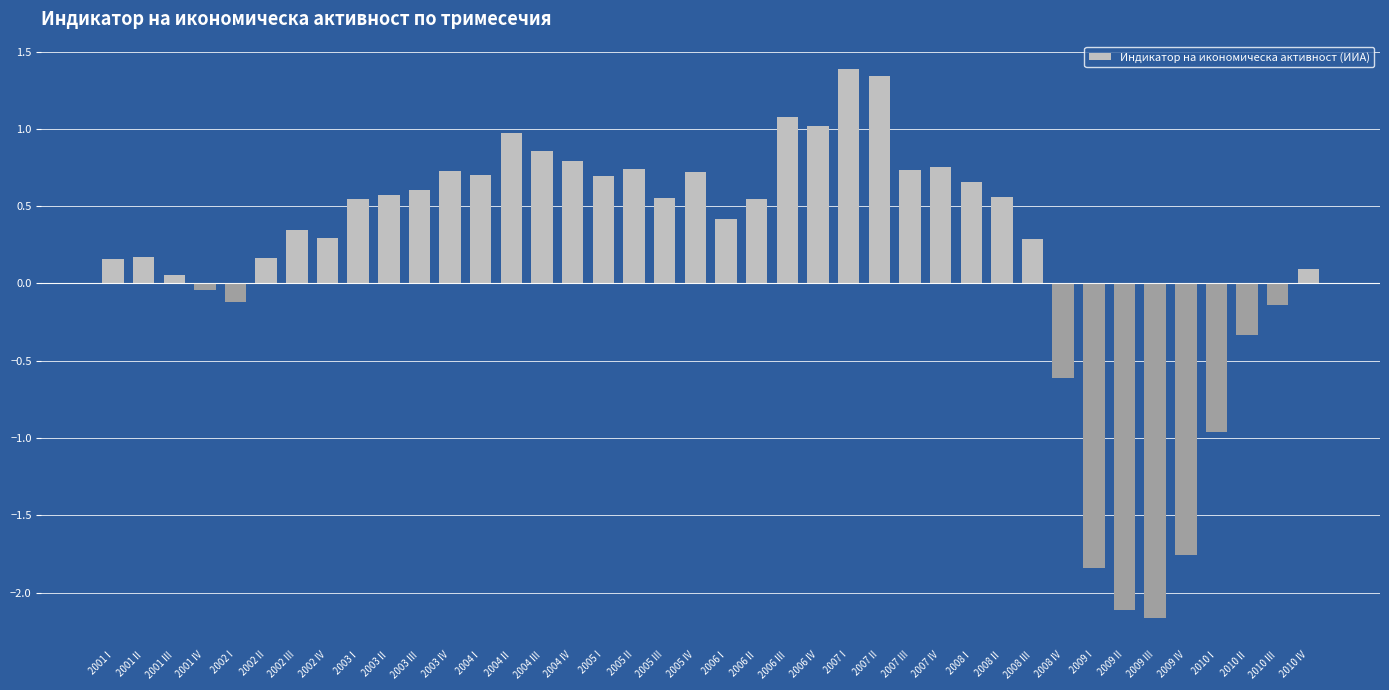

Where does the data first go above 0?

2001 I